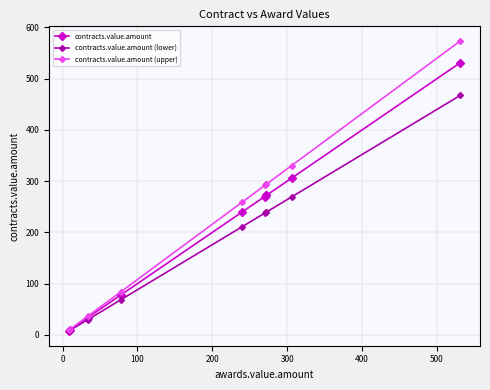

The contracts.value.amount (upper) series shows 367.3 at 300. True or false?

False